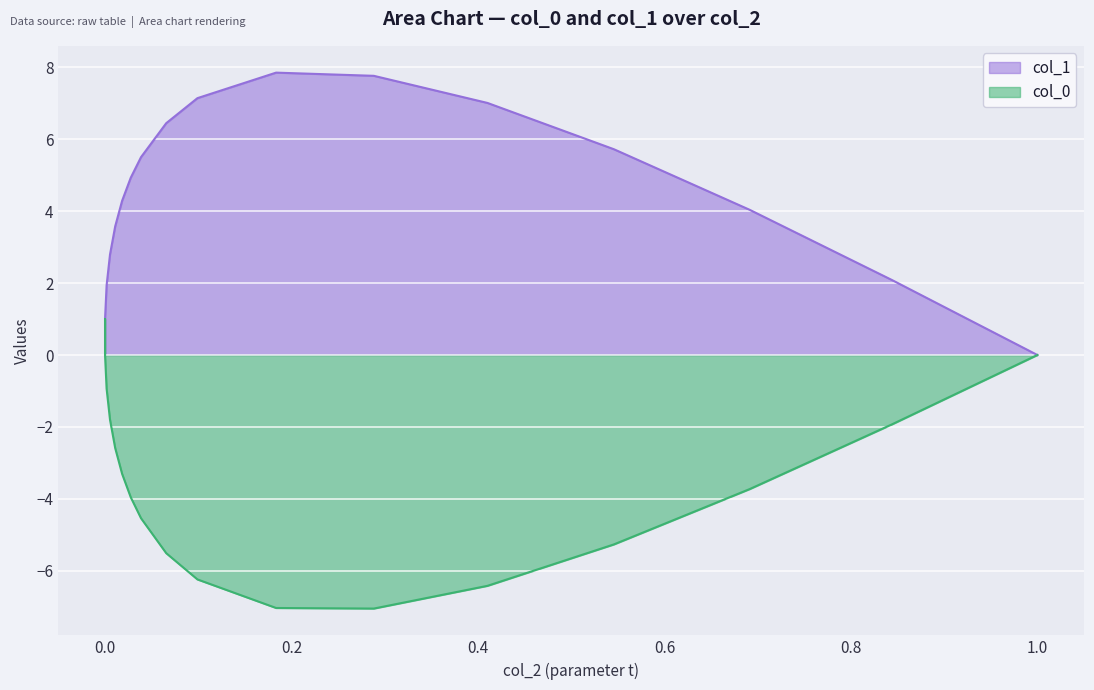

Does the chart display data point markers on the line(s)?

No